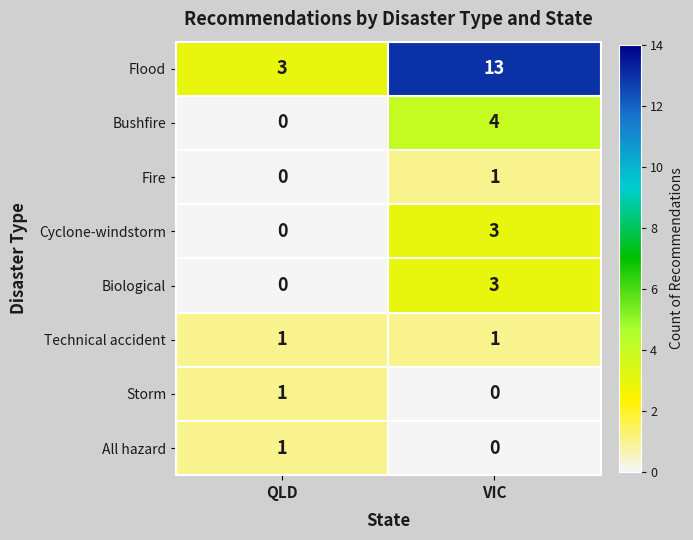

How many positive values does the Bushfire series have?

1